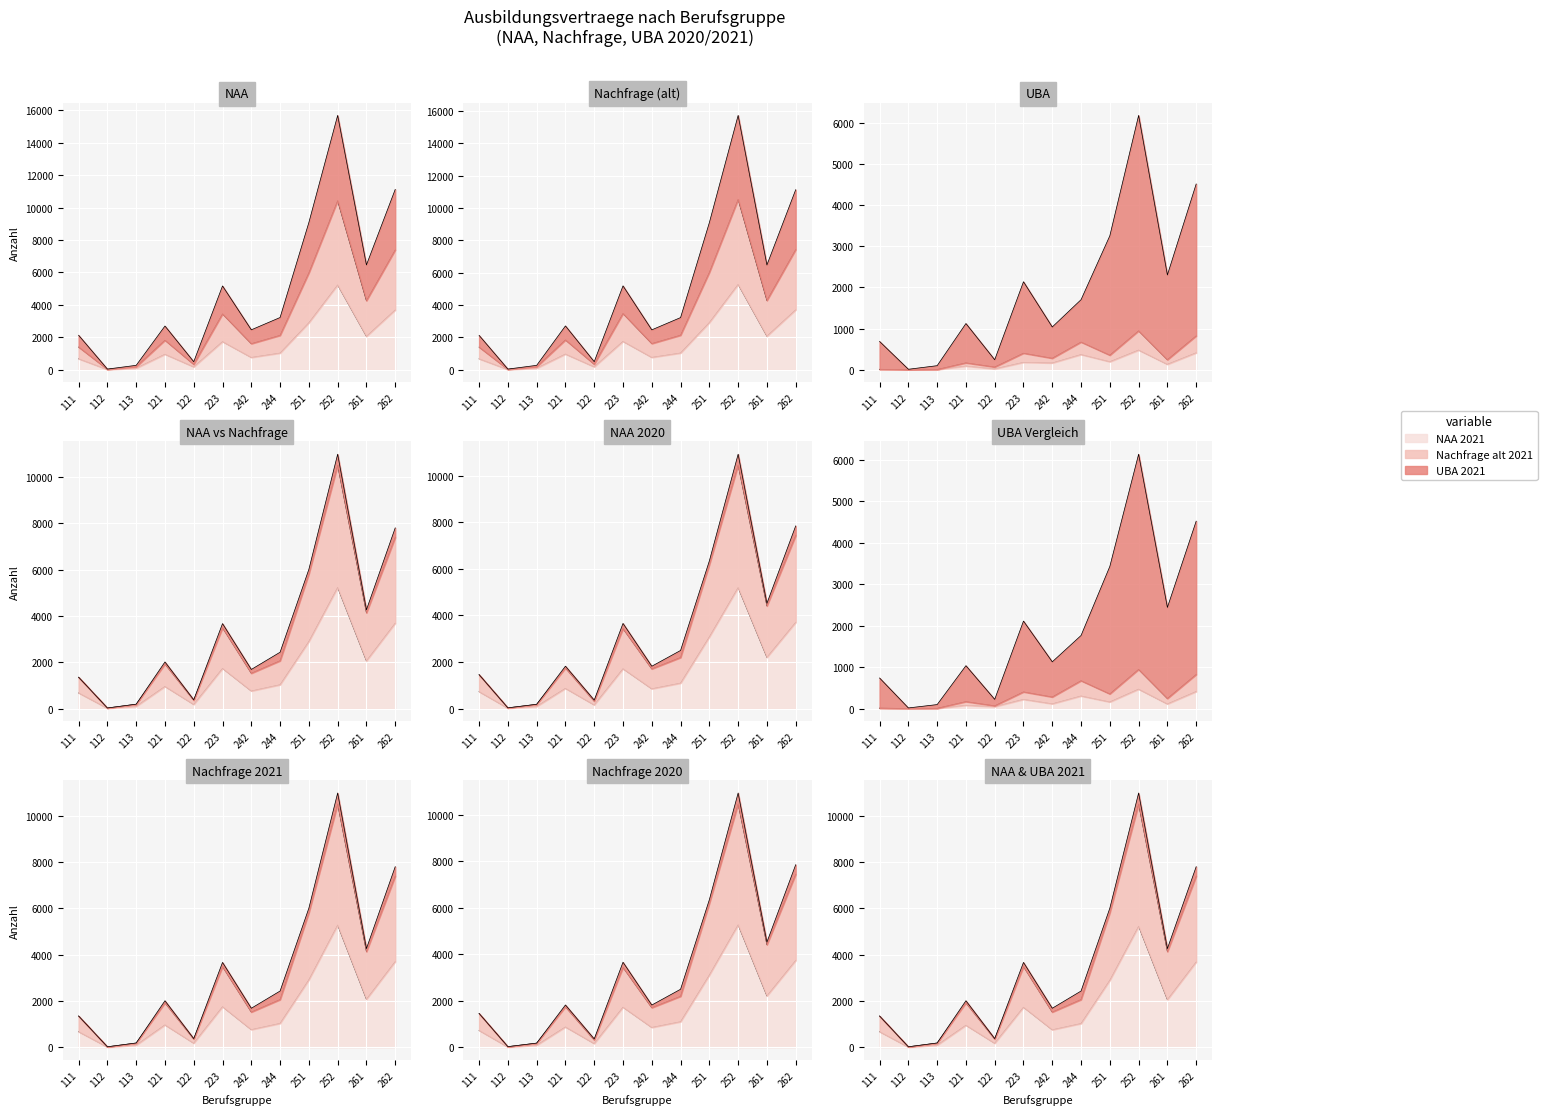

Where is the first local maximum for UBA 2021?

121